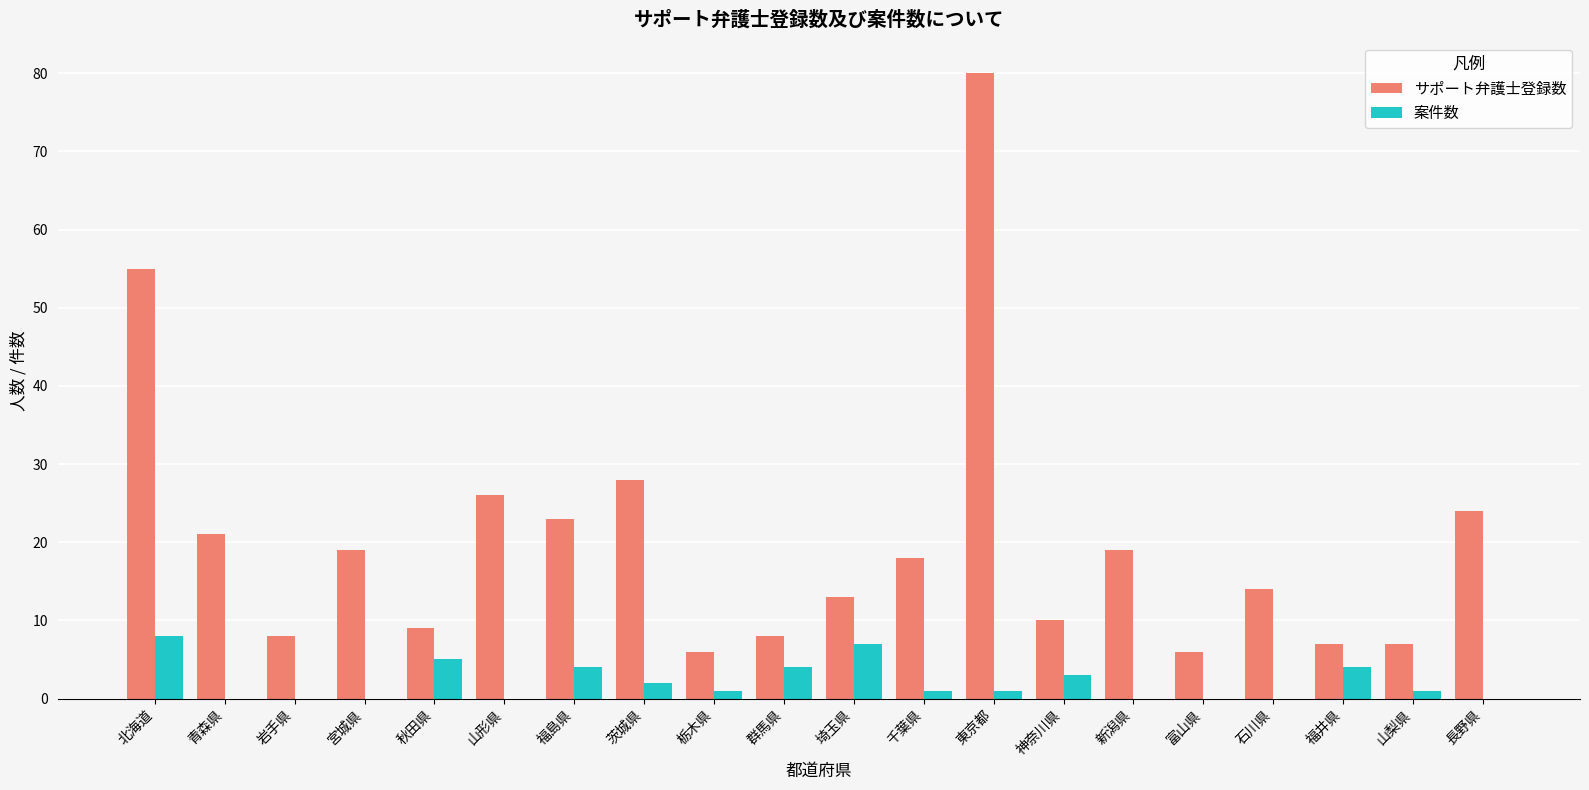

What is the average value of the サポート弁護士登録数 series?

20